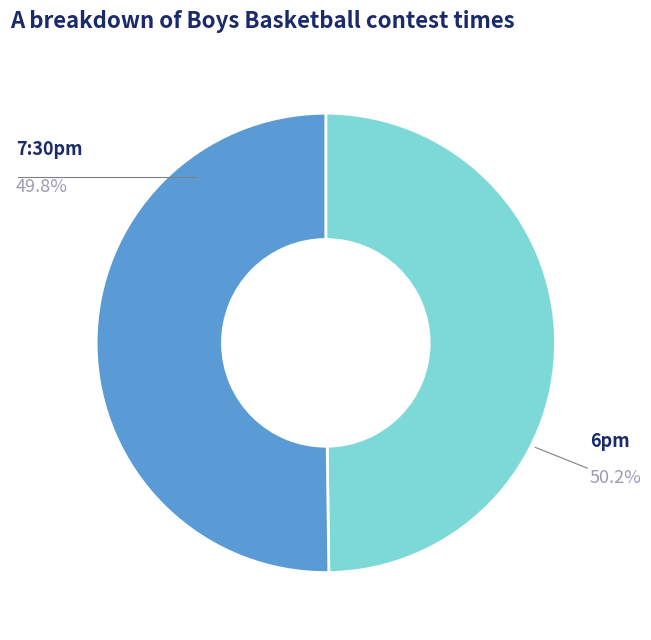

Does any single category account for the majority?

Yes